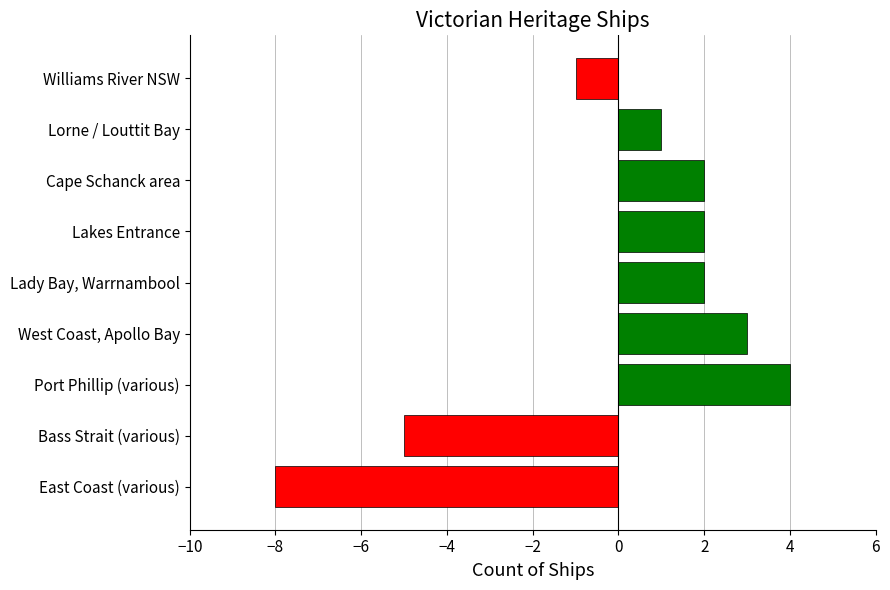

What is the greatest value displayed?

4